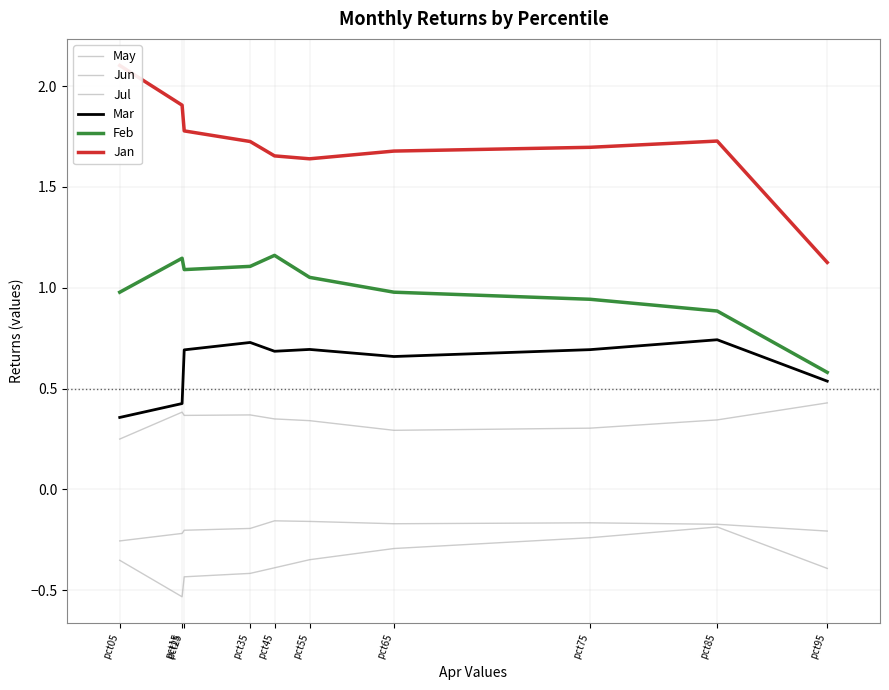

What is the maximum value shown in the chart?

2.1